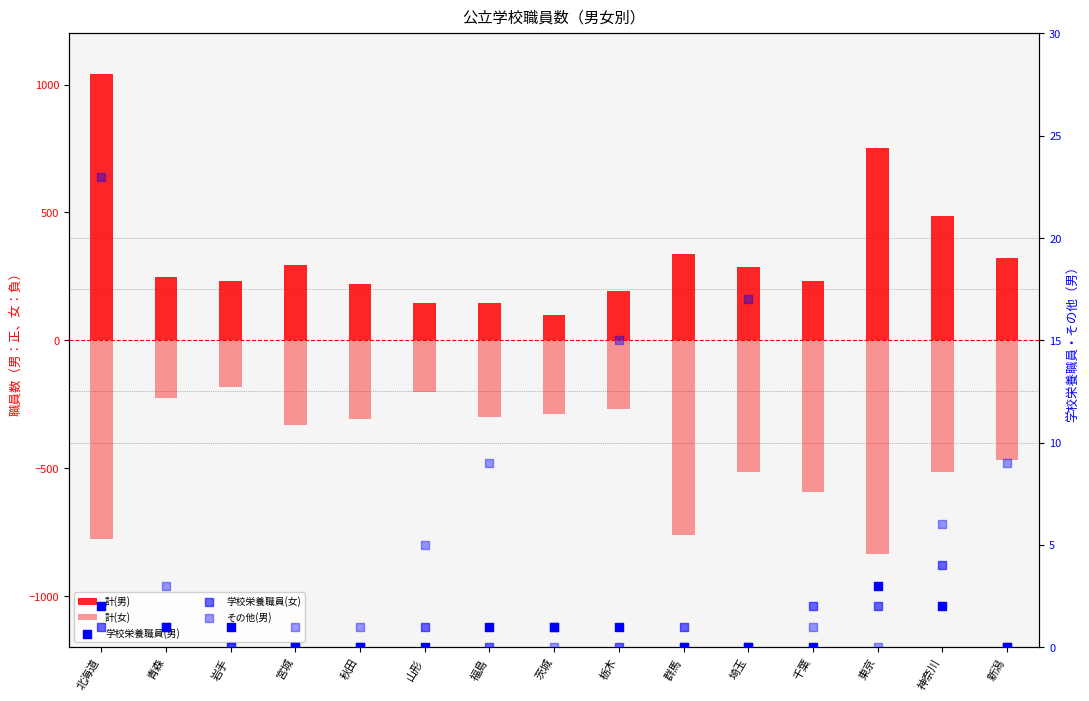

Which series contains the lowest Y value?

計(女)